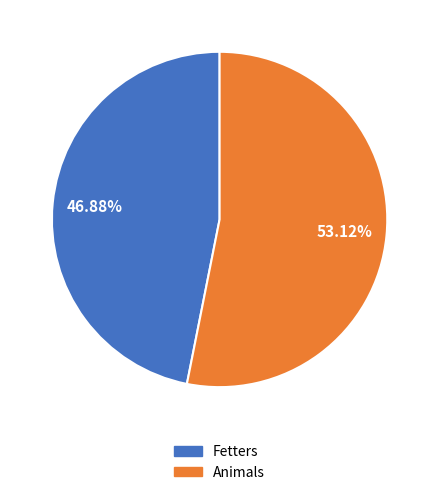

Do Fetters and Animals together represent more than half of the pie?

Yes